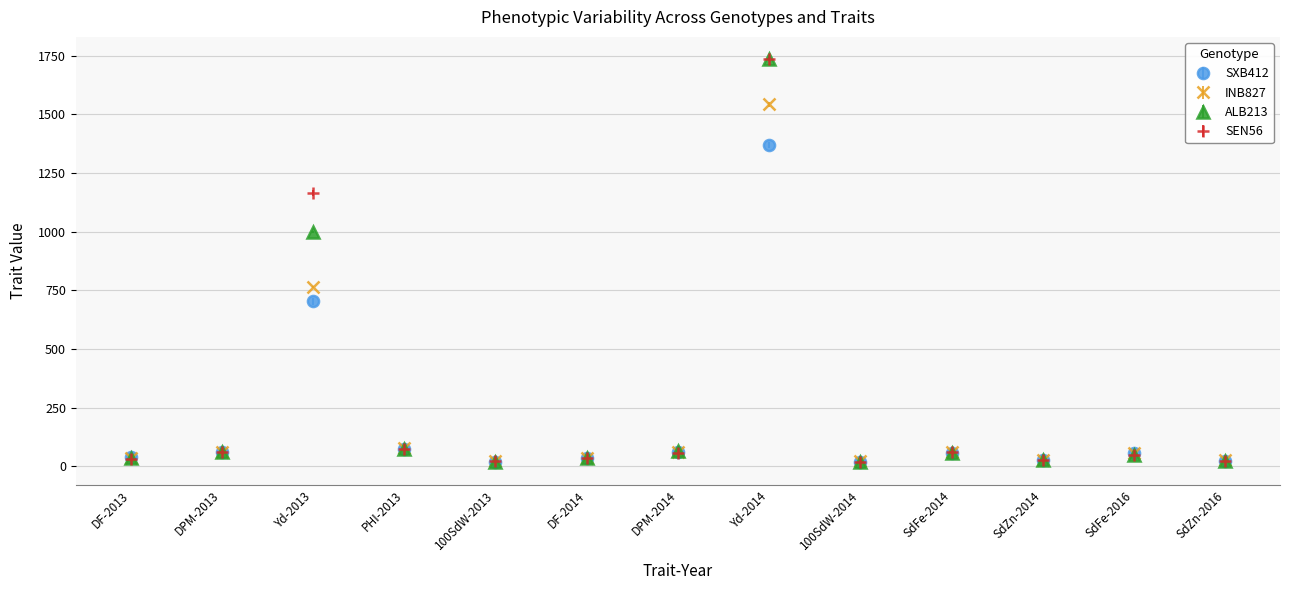

What are all the series names shown in the legend?

SXB412, INB827, ALB213, SEN56